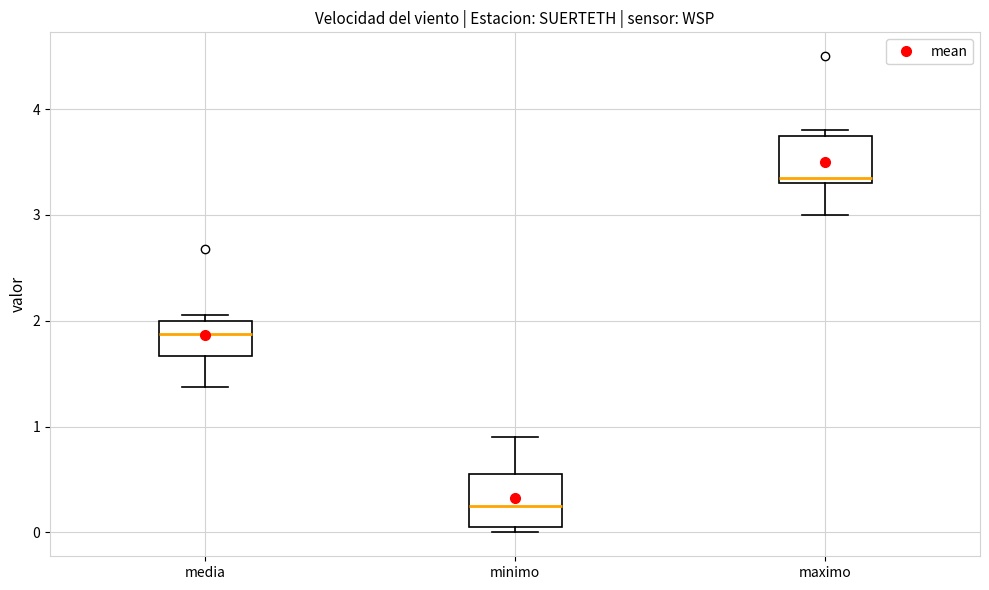

Where does the lower whisker of the box for maximo end on the y-axis? The values are not printed on the chart, so give them approximately, as read against the axis.

3.0